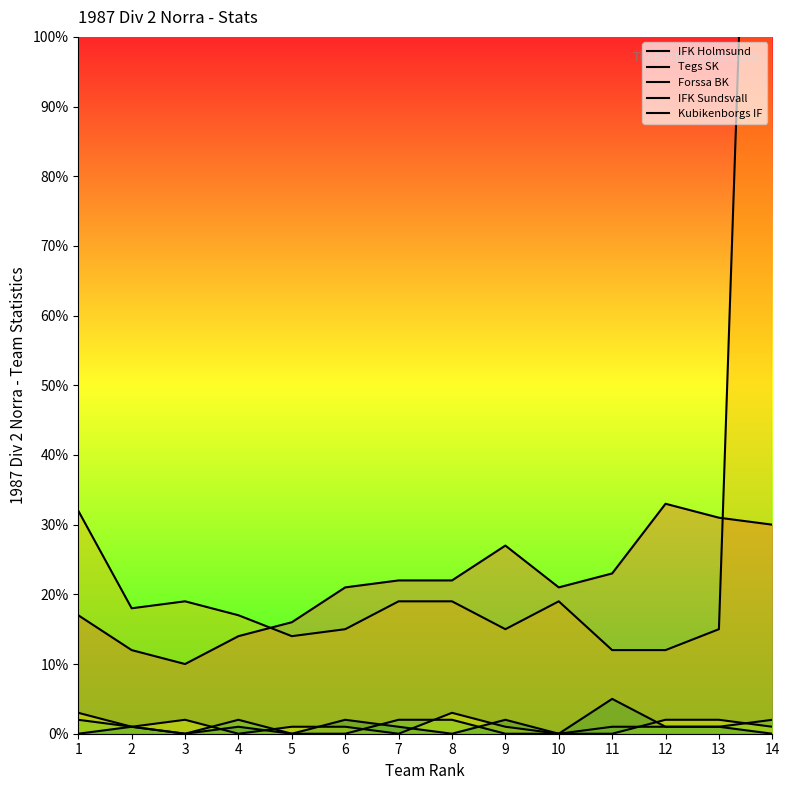

True or false: Kubikenborgs IF has more than 2 interior local peaks.

True